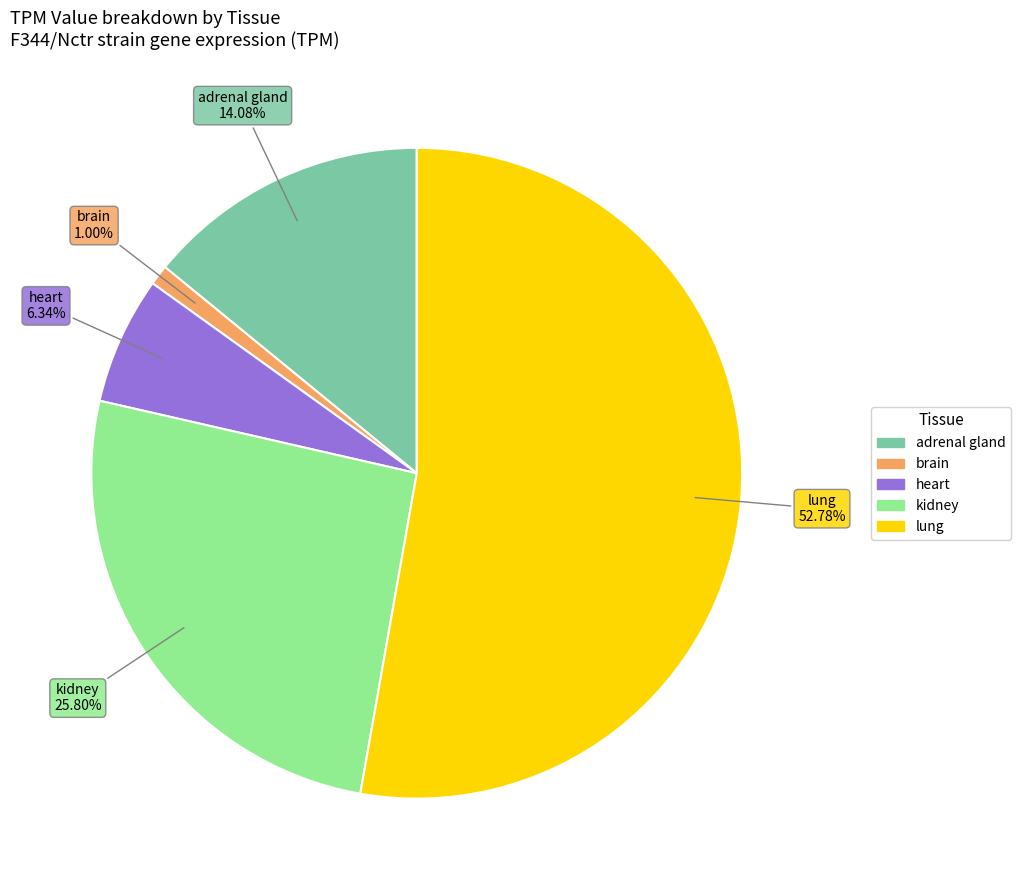

Is there a majority slice in this chart?

Yes